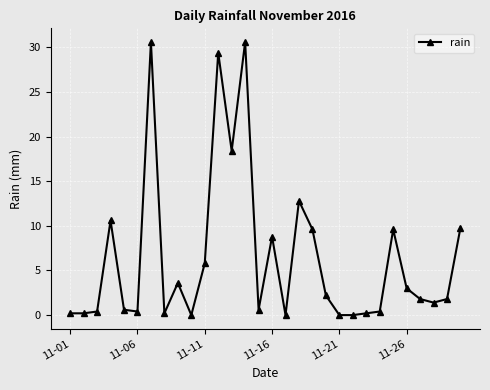

What is the sum of all values?

193.0